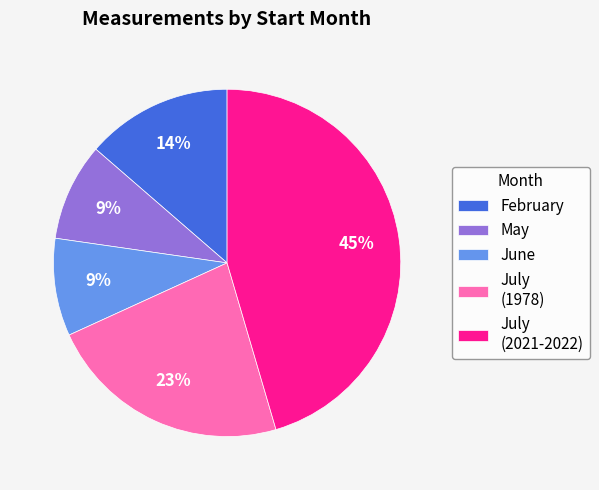

To the nearest percent, what percentage of the pie is February?

14%